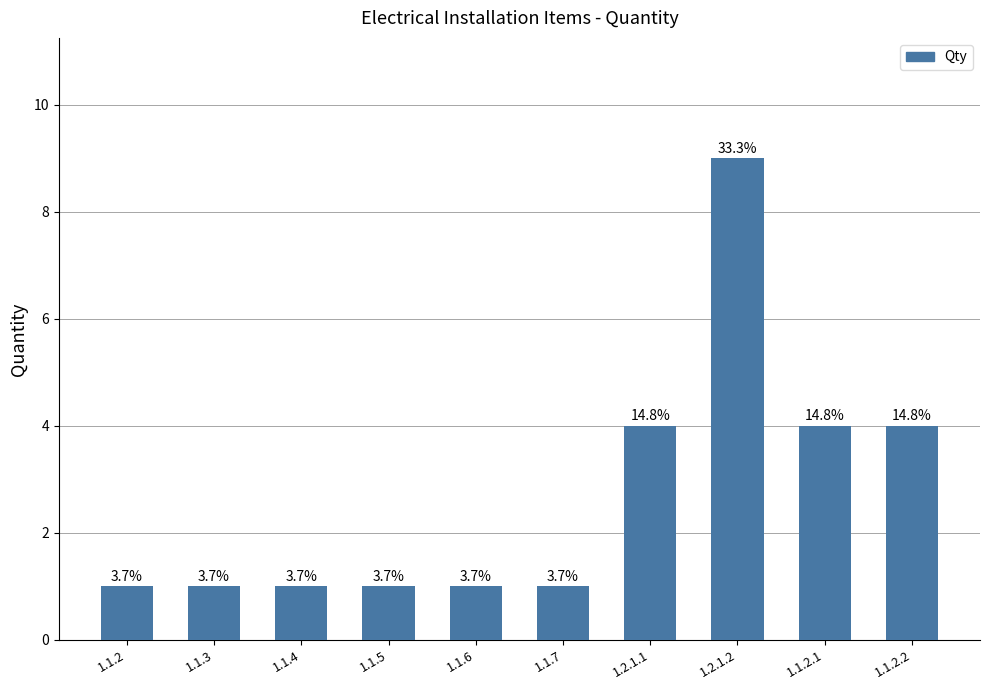

Are the bars horizontal?

No